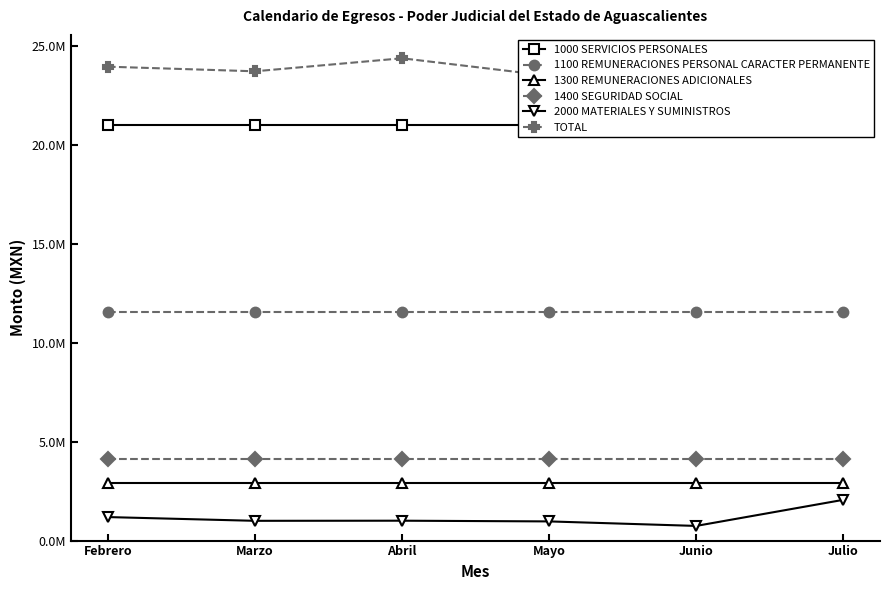

At which category is the sum across all series the highest?

Julio